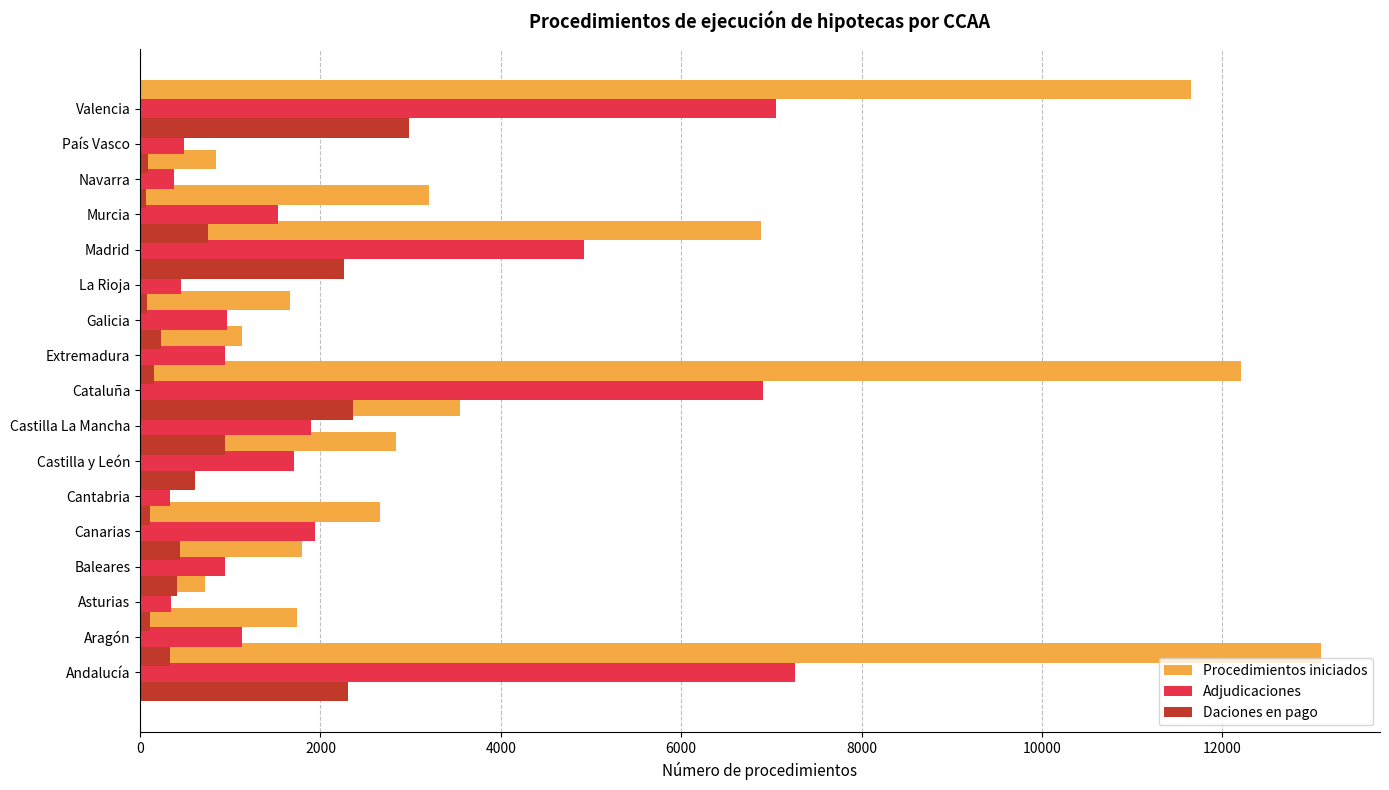

How many values in the Procedimientos iniciados series exceed 1800?

8